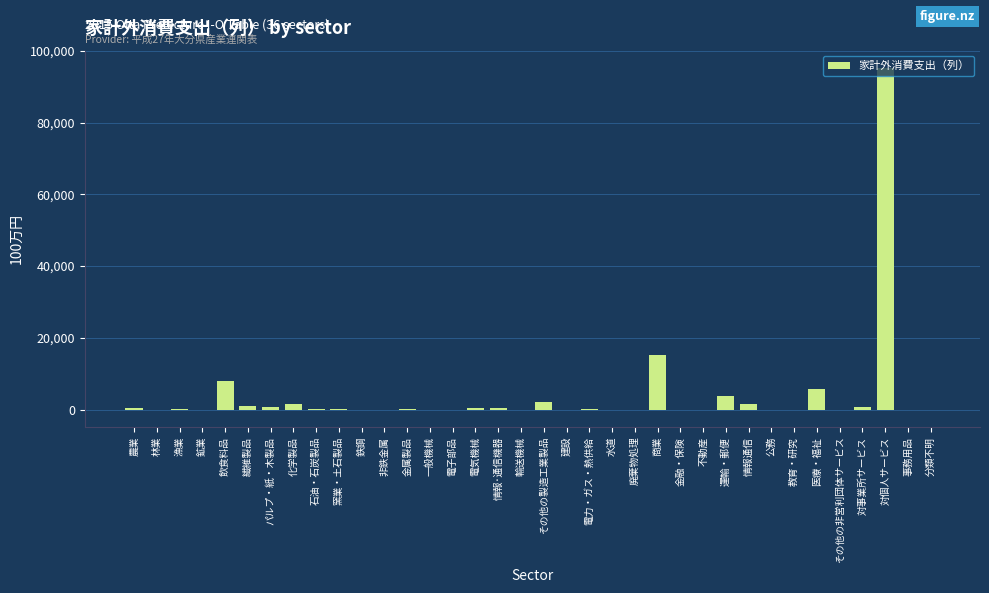

What is the sum of the values at 飲食料品 and 対個人サービス?

103240